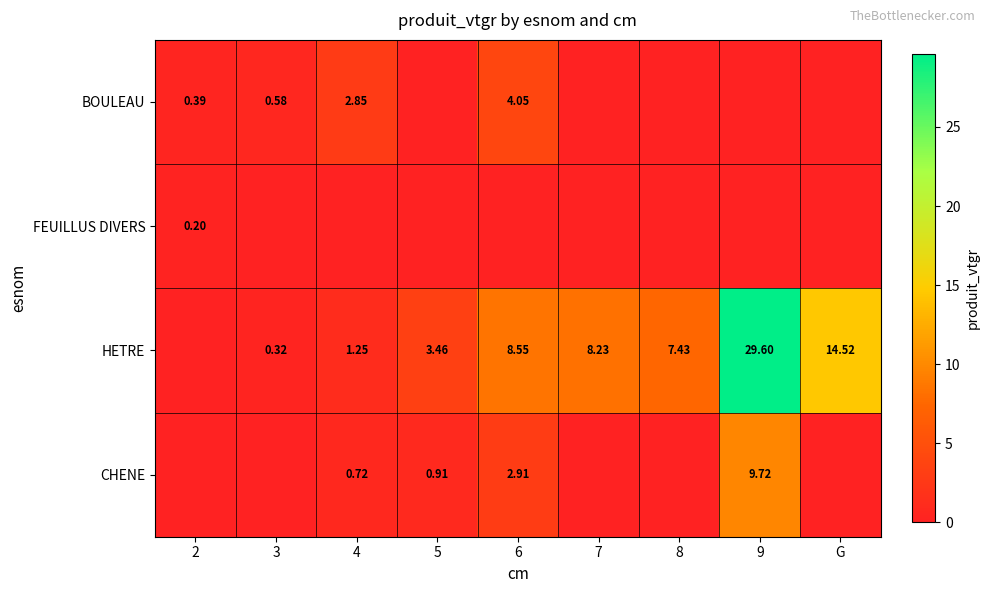

Is the value of HETRE at G greater than the value of FEUILLUS DIVERS at 2?

Yes